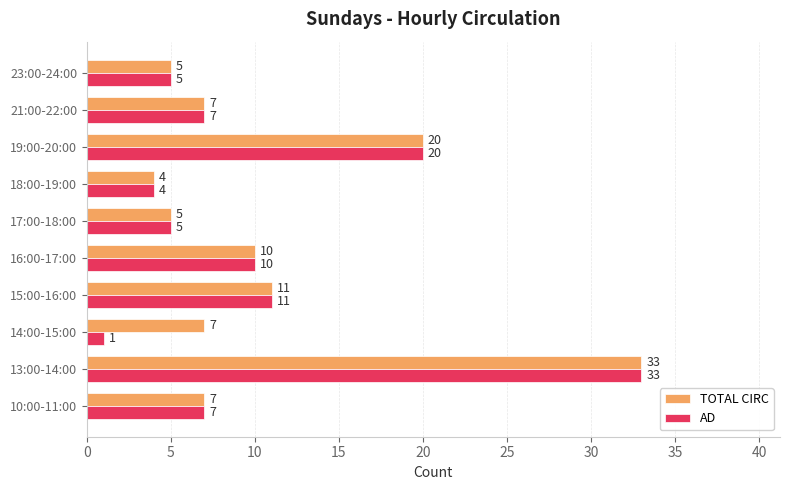

The value of TOTAL CIRC at 13:00-14:00 is 13. True or false?

False